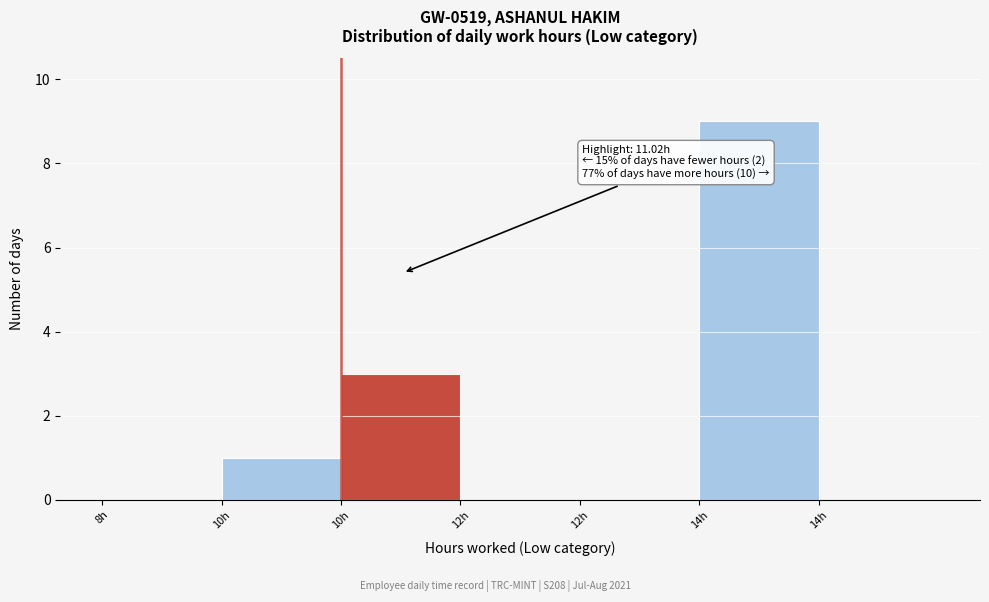

How many series are shown in this chart?

1